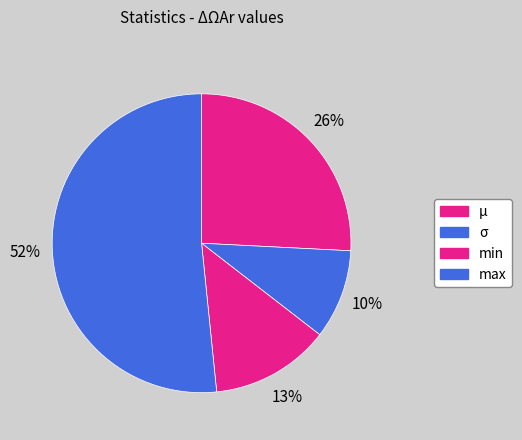

Rank the categories by value from highest to lowest.

max, μ, min, σ